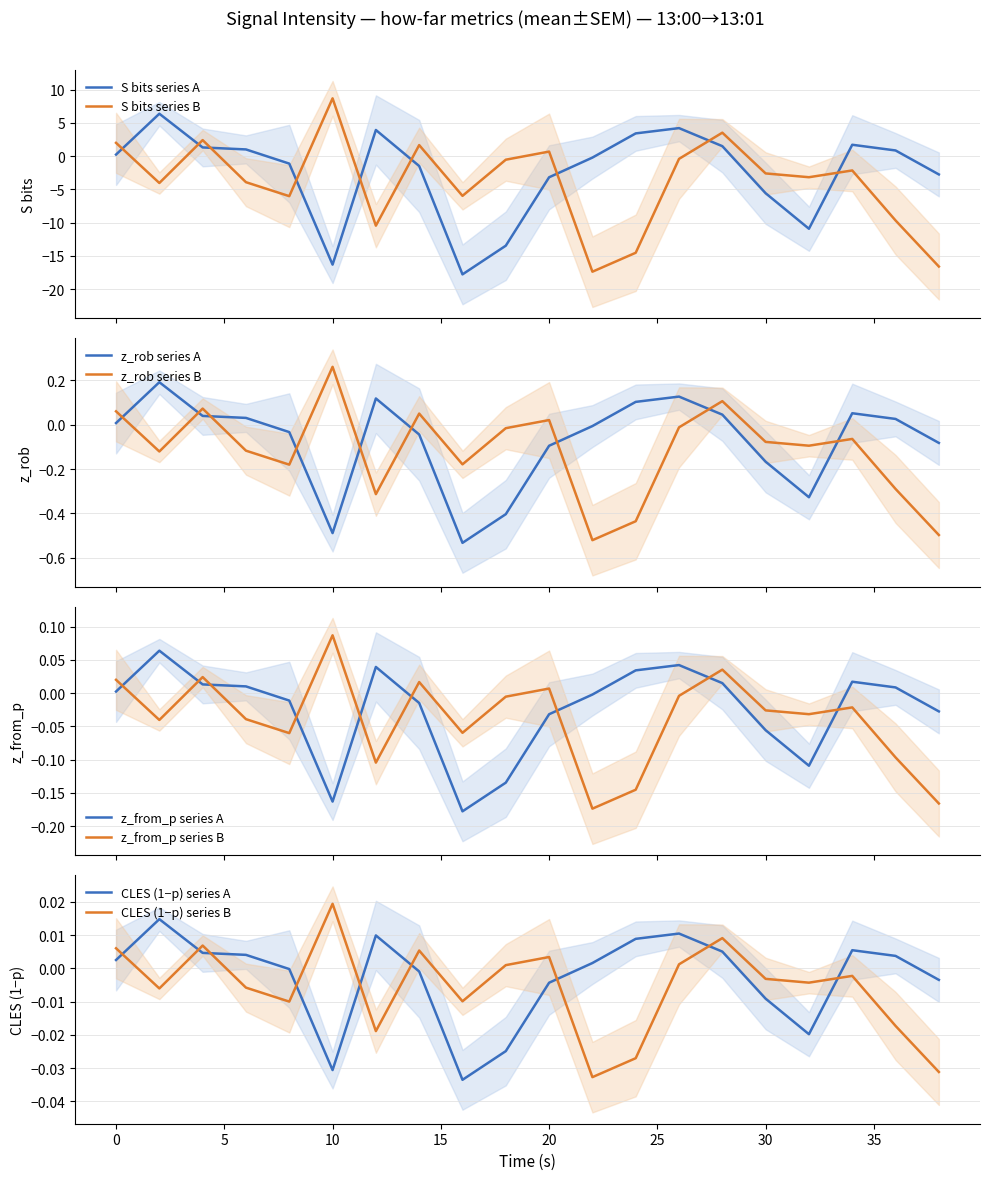

What is the highest value of the S bits series B series?

8.7